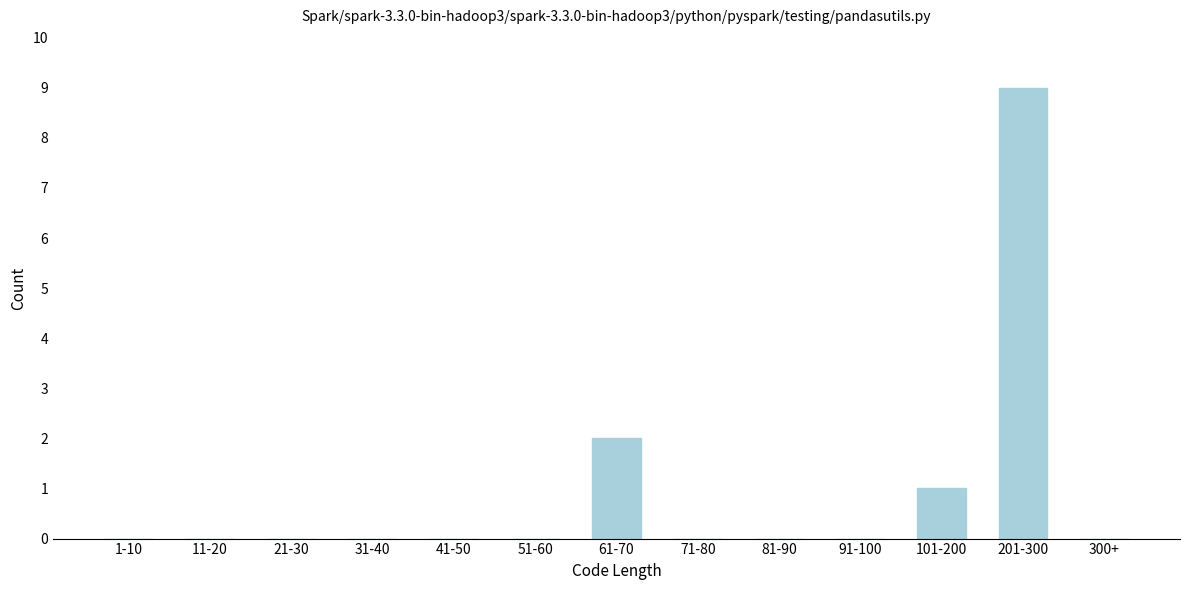

Reading left to right, extract all data points from this chart.

1-10=0	11-20=0	21-30=0	31-40=0	41-50=0	51-60=0	61-70=2	71-80=0	81-90=0	91-100=0	101-200=1	201-300=9	300+=0